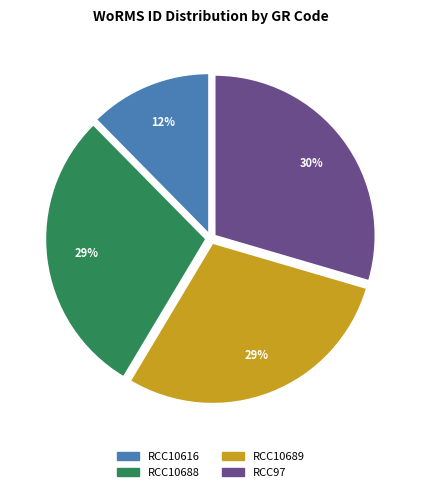

How many segments does this pie chart have?

4